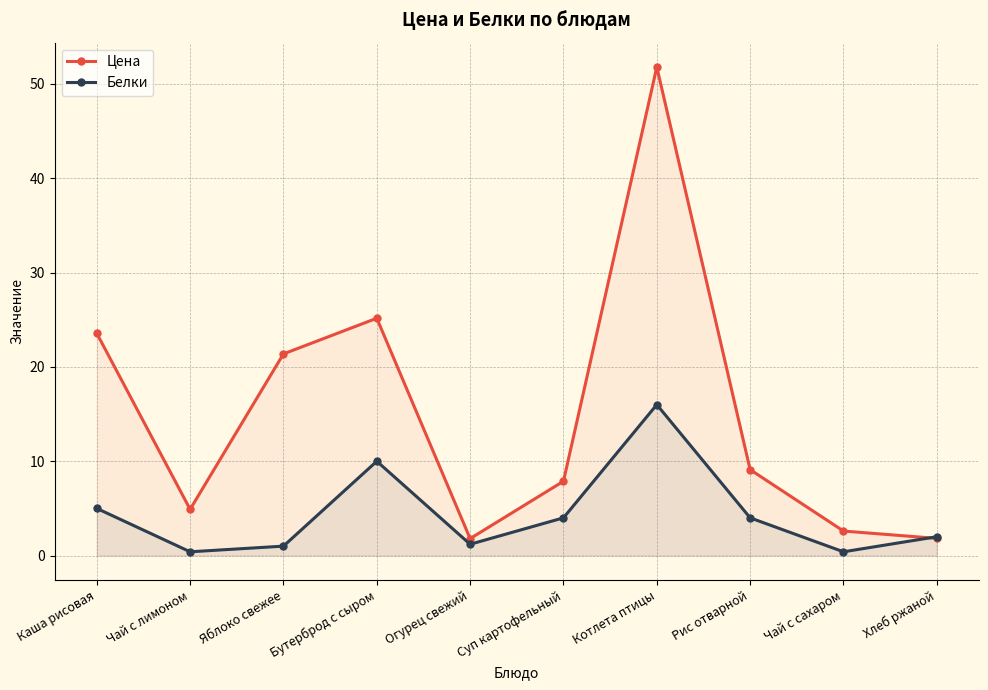

Does the chart display data point markers on the line(s)?

Yes